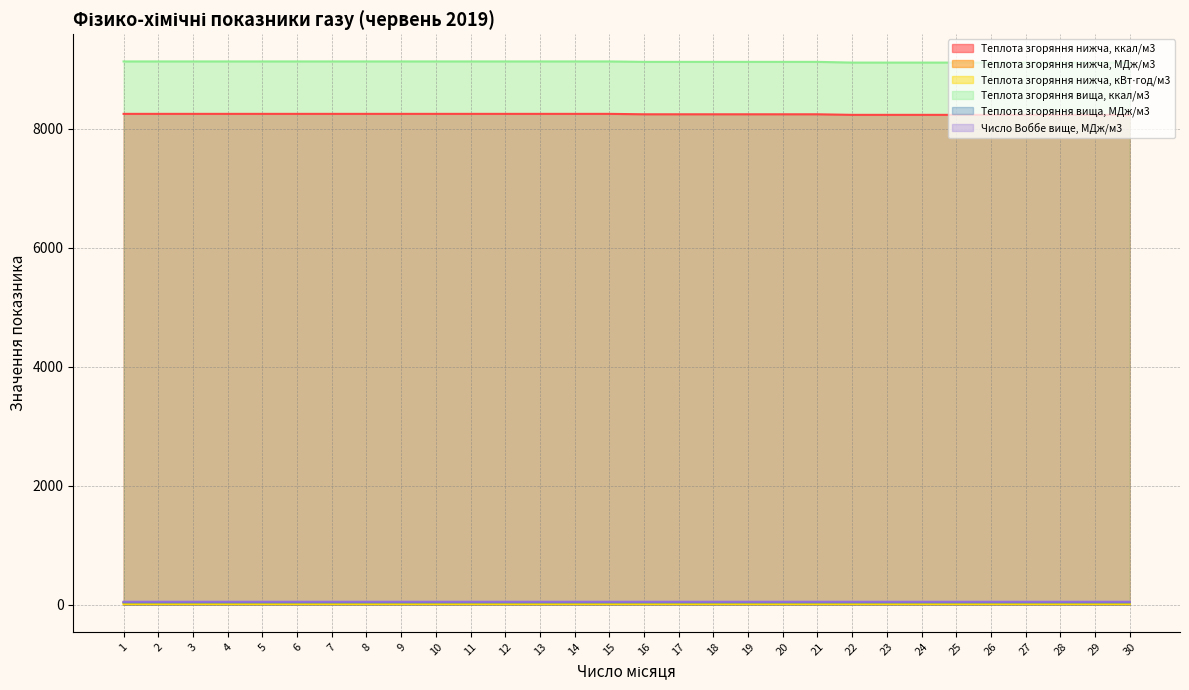

Reading left to right, what are all the values shown in this chart?

Теплота згоряння нижча, ккал/м3: 8252.1	8252.1	8252.1	8252.1	8252.1	8252.1	8252.1	8252.1	8252.1	8252.1	8252.1	8252.1	8252.1	8252.1	8252.1	8245.0	8245.0	8245.0	8245.0	8245.0	8245.0	8235.4	8235.4	8235.4	8235.4	8235.4	8235.4	8235.4	8235.4	8235.4
Теплота згоряння нижча, МДж/м3: 34.5	34.5	34.5	34.5	34.5	34.5	34.5	34.5	34.5	34.5	34.5	34.5	34.5	34.5	34.5	34.5	34.5	34.5	34.5	34.5	34.5	34.5	34.5	34.5	34.5	34.5	34.5	34.5	34.5	34.5
Теплота згоряння нижча, кВт⋅год/м3: 9.6	9.6	9.6	9.6	9.6	9.6	9.6	9.6	9.6	9.6	9.6	9.6	9.6	9.6	9.6	9.6	9.6	9.6	9.6	9.6	9.6	9.6	9.6	9.6	9.6	9.6	9.6	9.6	9.6	9.6
Теплота згоряння вища, ккал/м3: 9133.5	9133.5	9133.5	9133.5	9133.5	9133.5	9133.5	9133.5	9133.5	9133.5	9133.5	9133.5	9133.5	9133.5	9133.5	9126.3	9126.3	9126.3	9126.3	9126.3	9126.3	9114.4	9114.4	9114.4	9114.4	9114.4	9114.4	9114.4	9114.4	9114.4
Теплота згоряння вища, МДж/м3: 38.2	38.2	38.2	38.2	38.2	38.2	38.2	38.2	38.2	38.2	38.2	38.2	38.2	38.2	38.2	38.2	38.2	38.2	38.2	38.2	38.2	38.2	38.2	38.2	38.2	38.2	38.2	38.2	38.2	38.2
Число Воббе вище, МДж/м3: 48.2	48.2	48.2	48.2	48.2	48.2	48.2	48.2	48.2	48.1	48.1	48.1	48.1	48.1	48.1	48.1	48.1	48.1	48.1	48.1	48.1	48.0	48.0	48.0	48.0	48.0	48.0	48.0	48.0	48.0